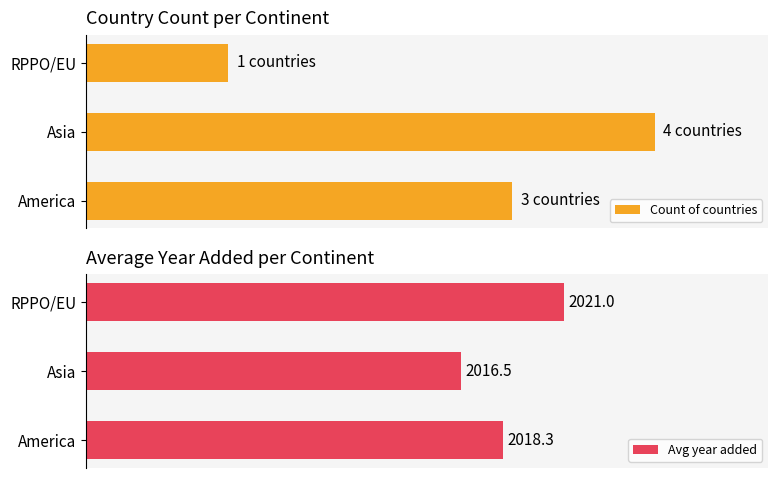

How many series are shown in this chart?

2